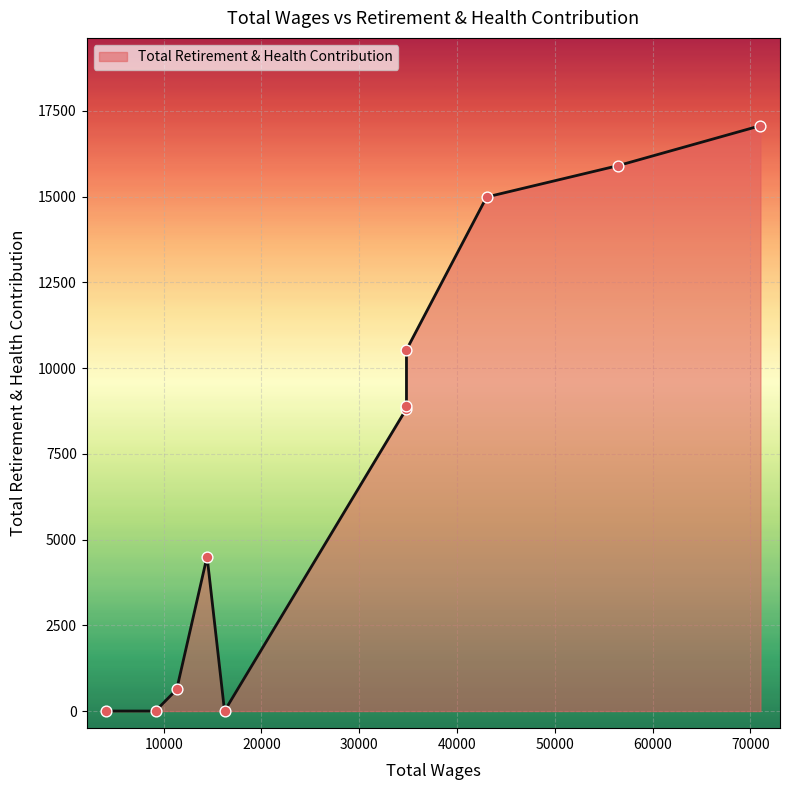

What is the change in value from 56476.0 to 4114.0?

-15906.0